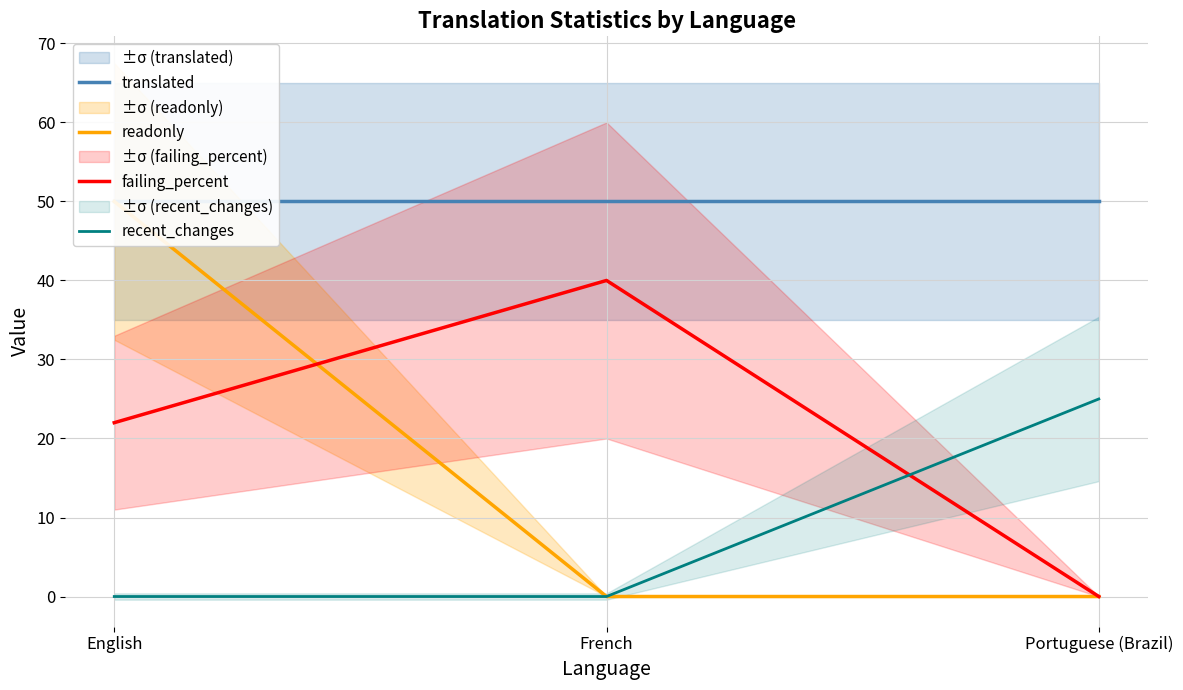

What is the spread (max minus min) of values at English?

50